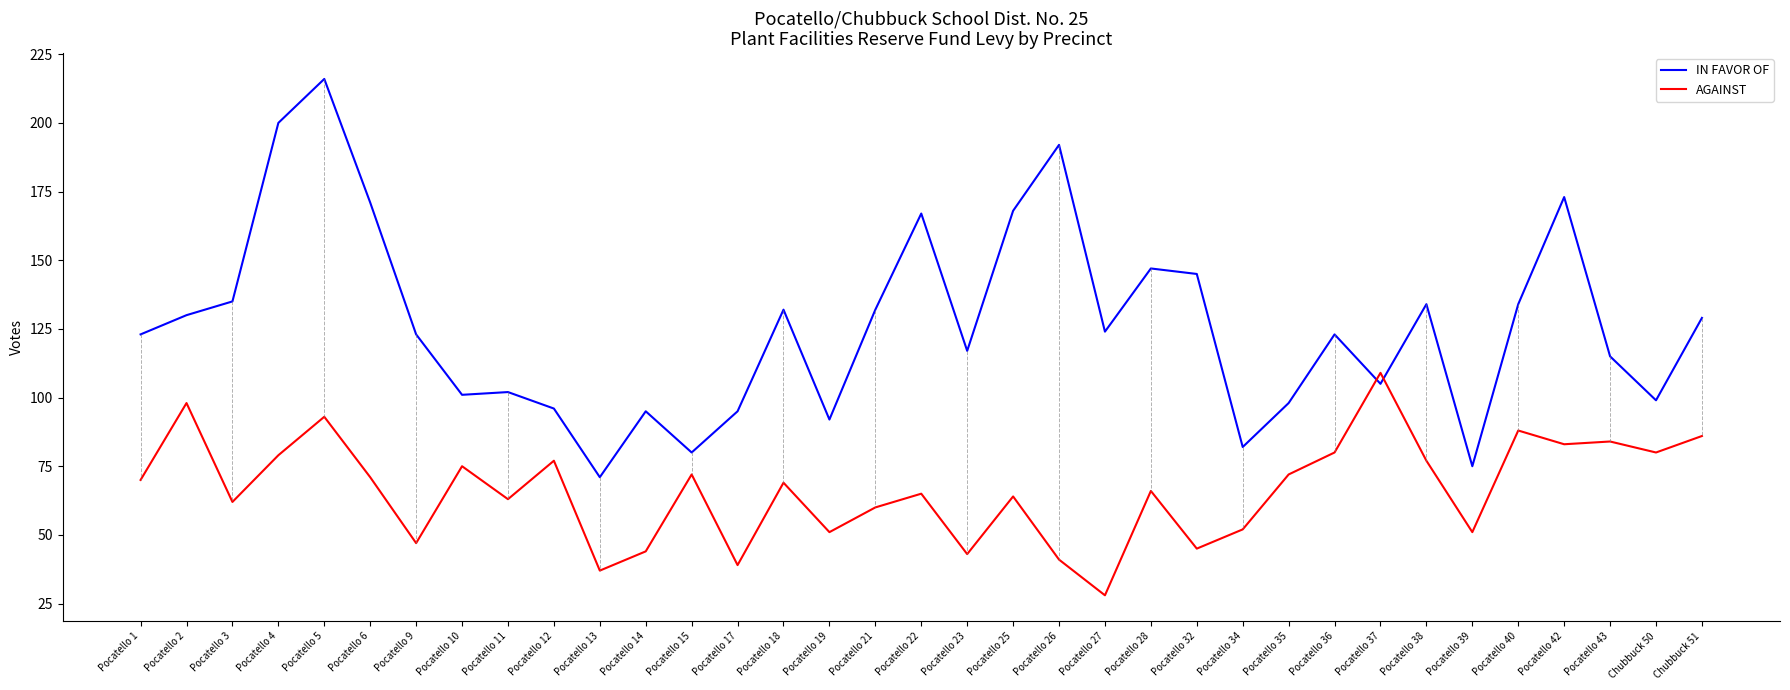

Is it true that AGAINST equals 37 at Pocatello 25?

False